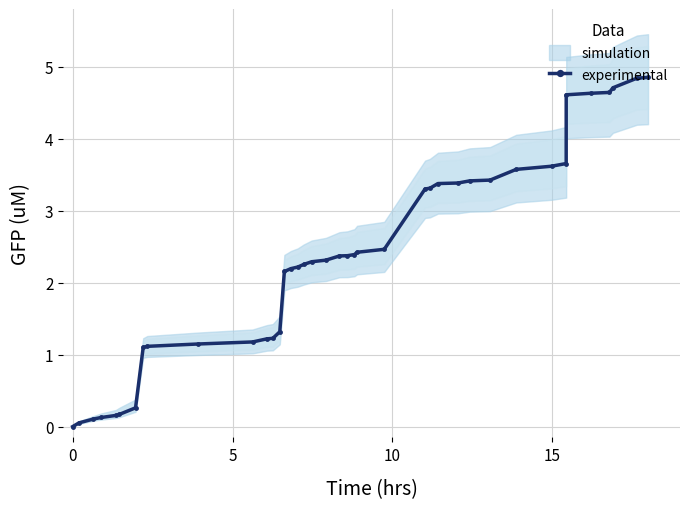

Reading left to right, extract all data points from this chart.

0.0	0.1	0.1	0.1	0.2	0.2	0.3	1.1	1.1	1.1	1.2	1.2	1.2	1.3	2.2	2.2	2.2	2.3	2.3	2.3	2.4	2.4	2.4	2.4	2.5	3.3	3.3	3.4	3.4	3.4	3.4	3.6	3.6	3.7	4.6	4.6	4.6	4.7	4.8	4.8